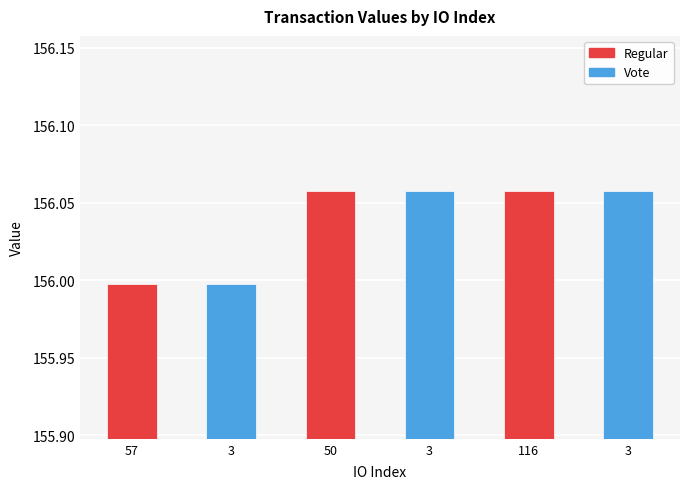

Approximately how many times larger is the value at 3 compared to 57?

1.0